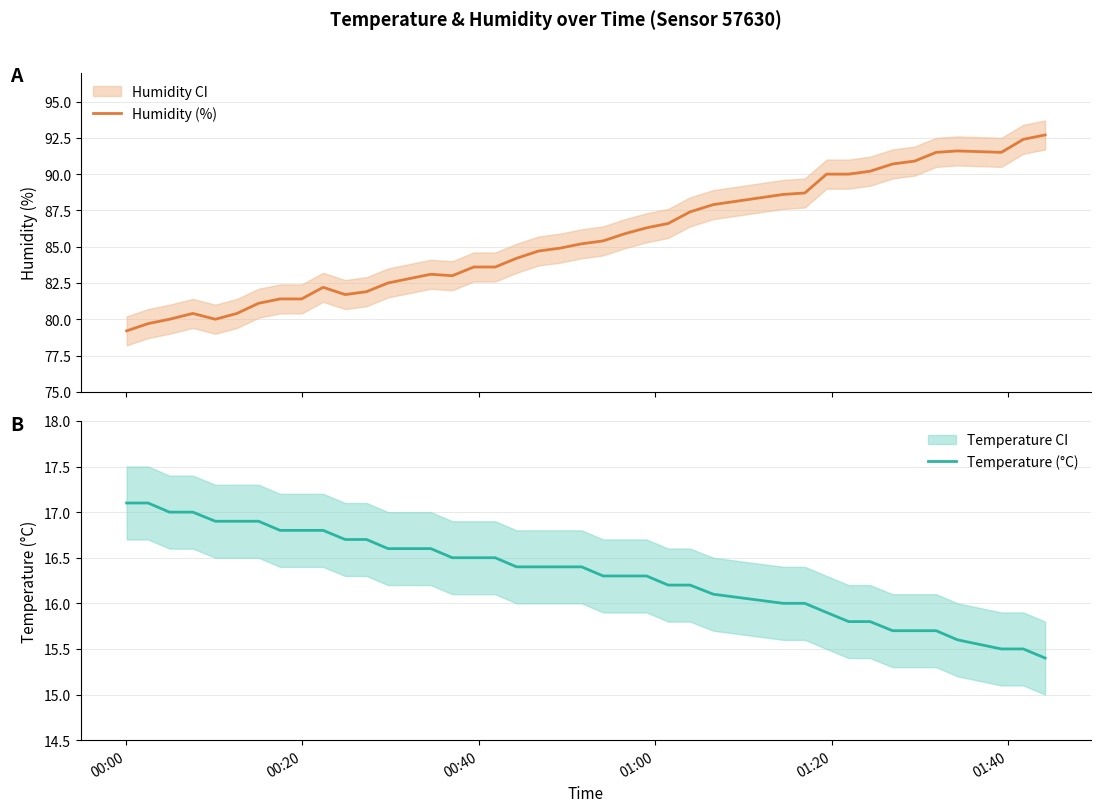

At how many categories does at least one series exceed 88?

12